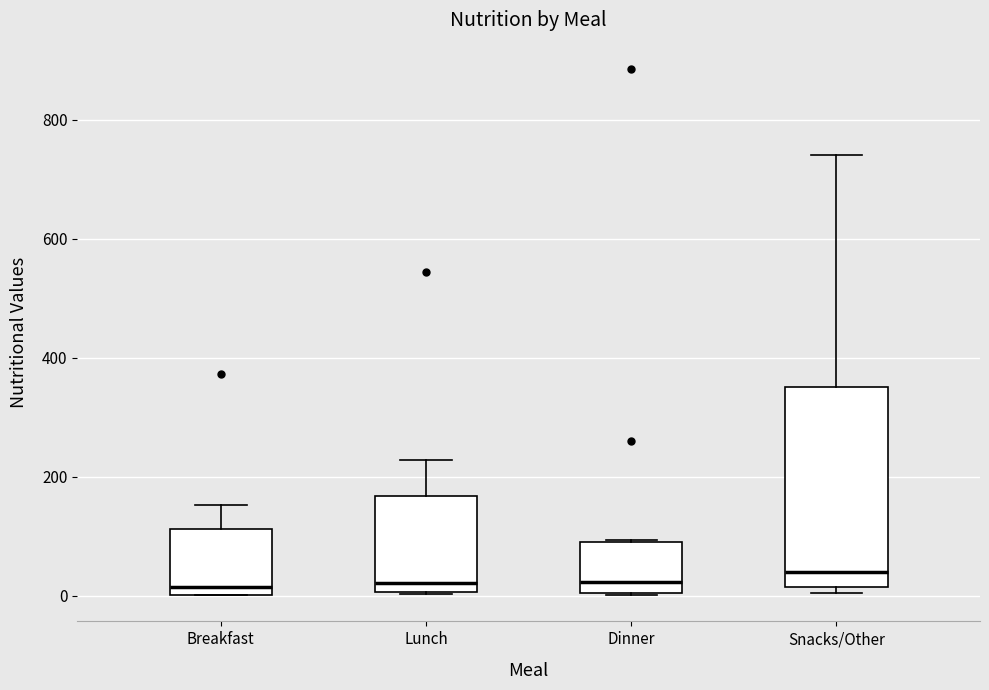

Reading left to right, transcribe this box plot: for each box, give where its median line is, the range the box spans, and where its two whiskers end, as read against the y-axis. The values are not printed on the chart, so give them approximately, as read against the axis.

Breakfast: median 20, box 0 to 120, whiskers 0 to 160
Lunch: median 20, box 0 to 160, whiskers 0 to 220
Dinner: median 20, box 0 to 100, whiskers 0 to 100
Snacks/Other: median 40, box 20 to 360, whiskers 0 to 740